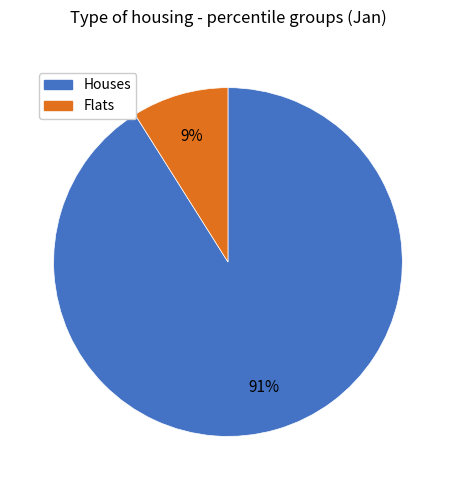

To the nearest percent, what is the difference between the largest and smallest slice percentages?

82%